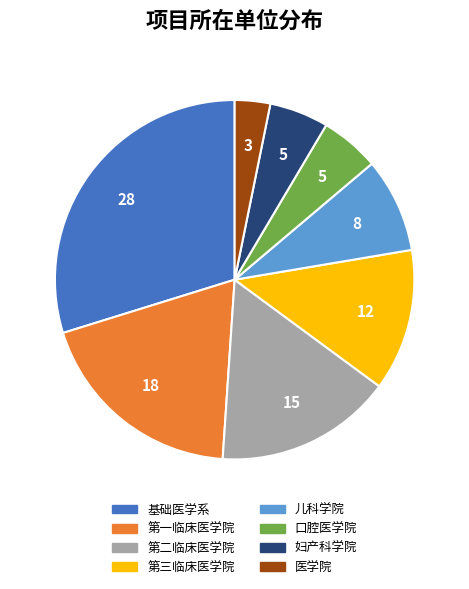

Which category has the smallest portion of the pie?

医学院